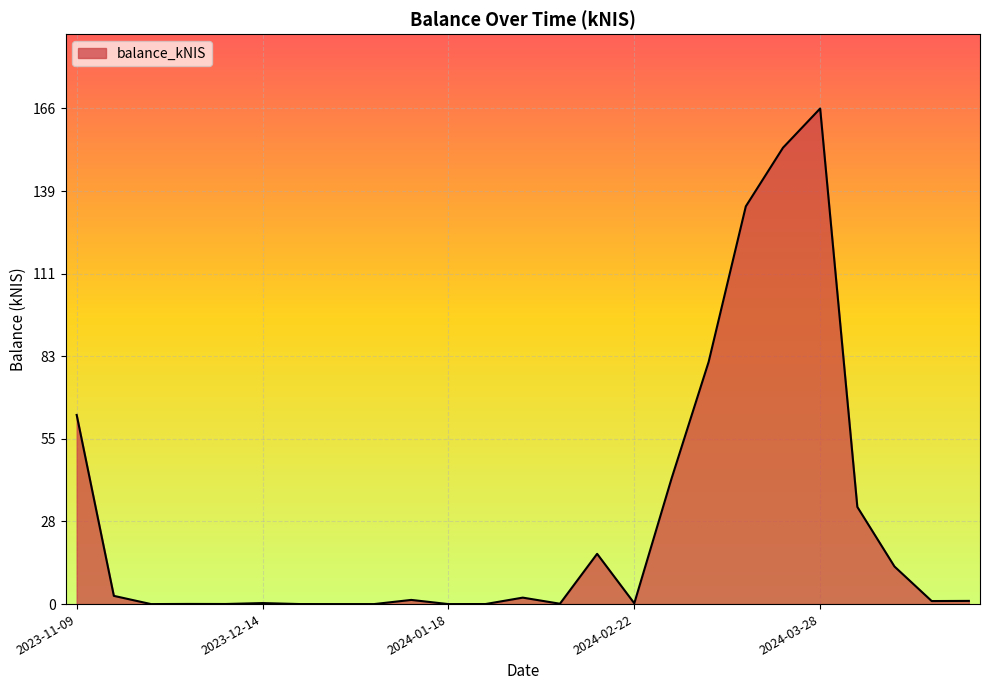

What is the difference between the maximum and minimum values?

166.3